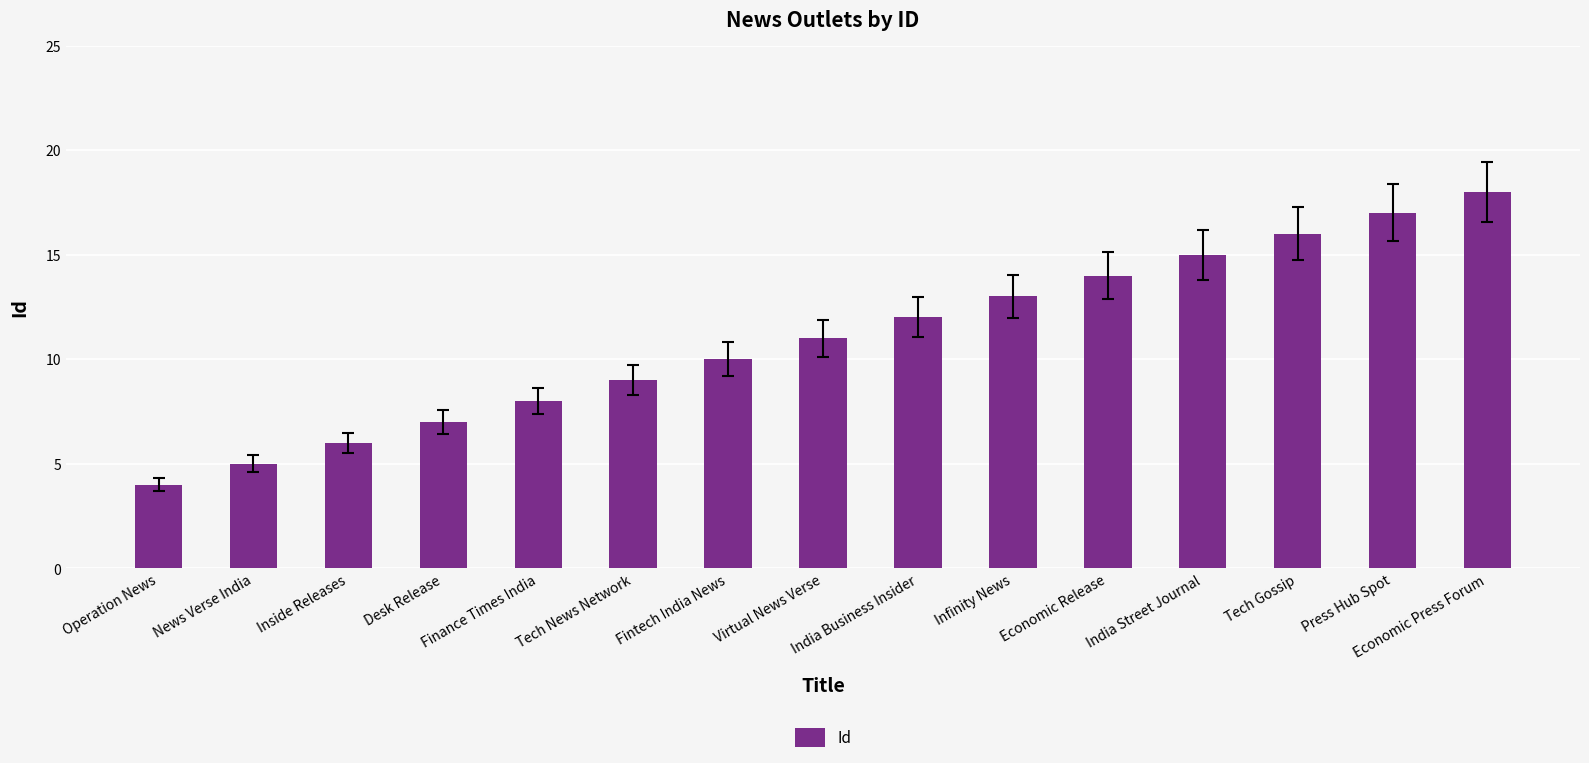

True or false: the data shows 24 at Economic Release.

False